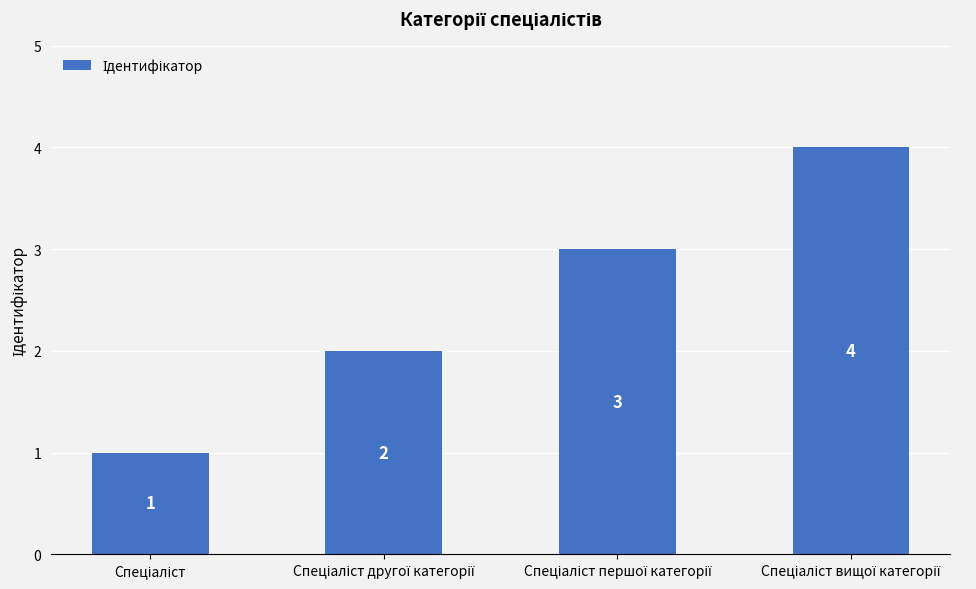

How many values are below 3?

2